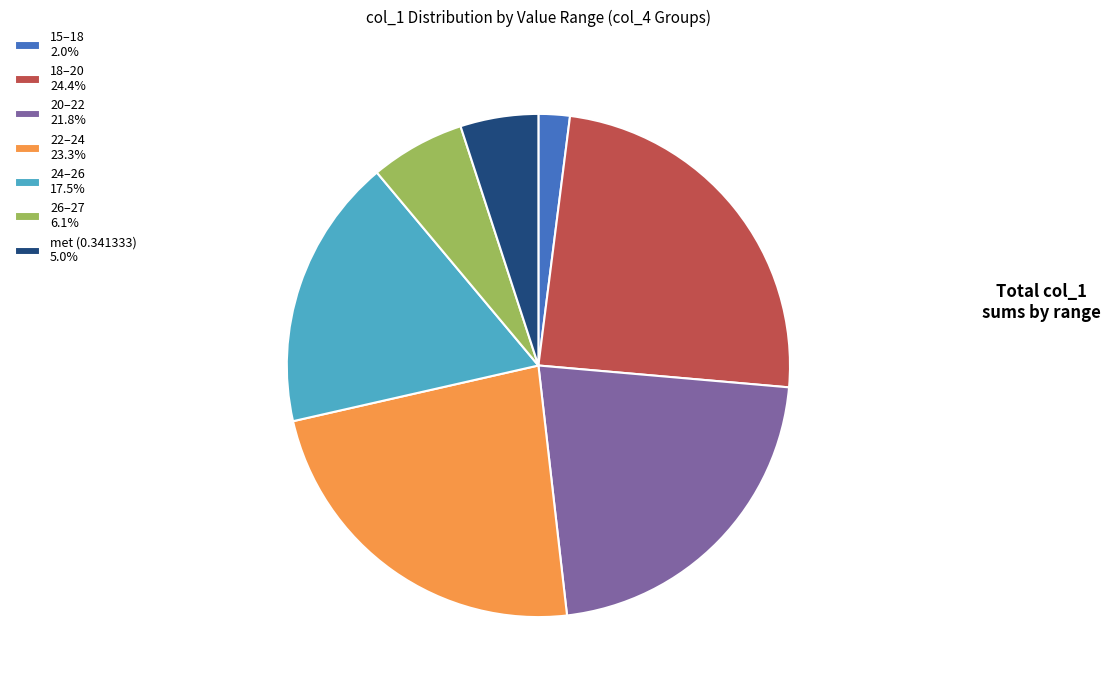

What is the ratio of the value at 22–24 23.3% to the value at met (0.341333) 5.0%?

4.6